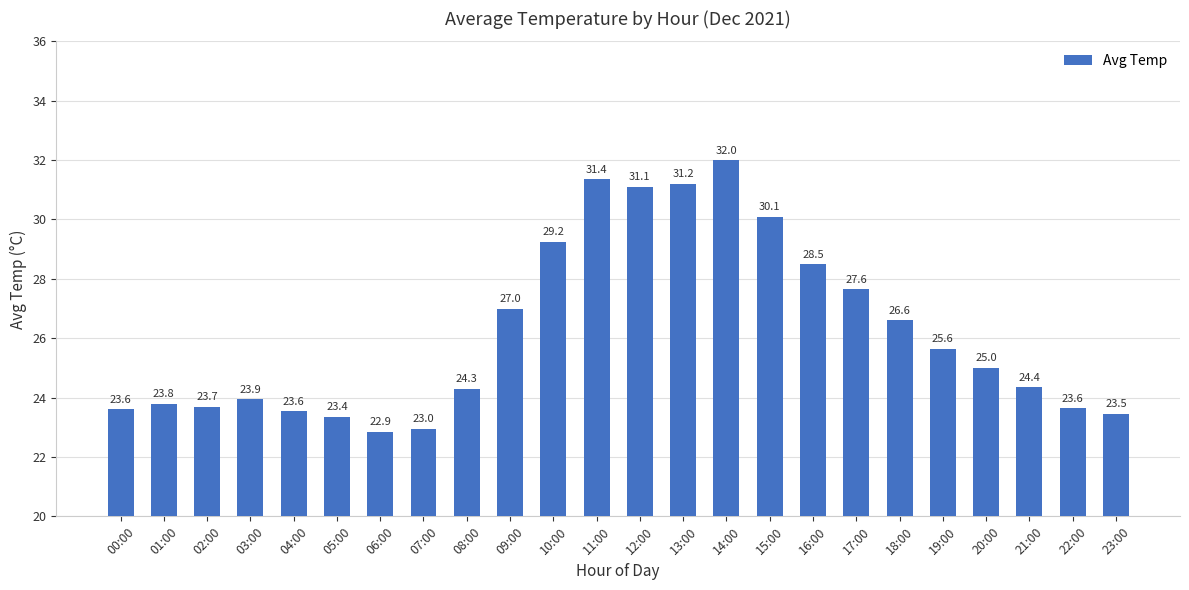

What is the label of the 13th bar from the right?

11:00